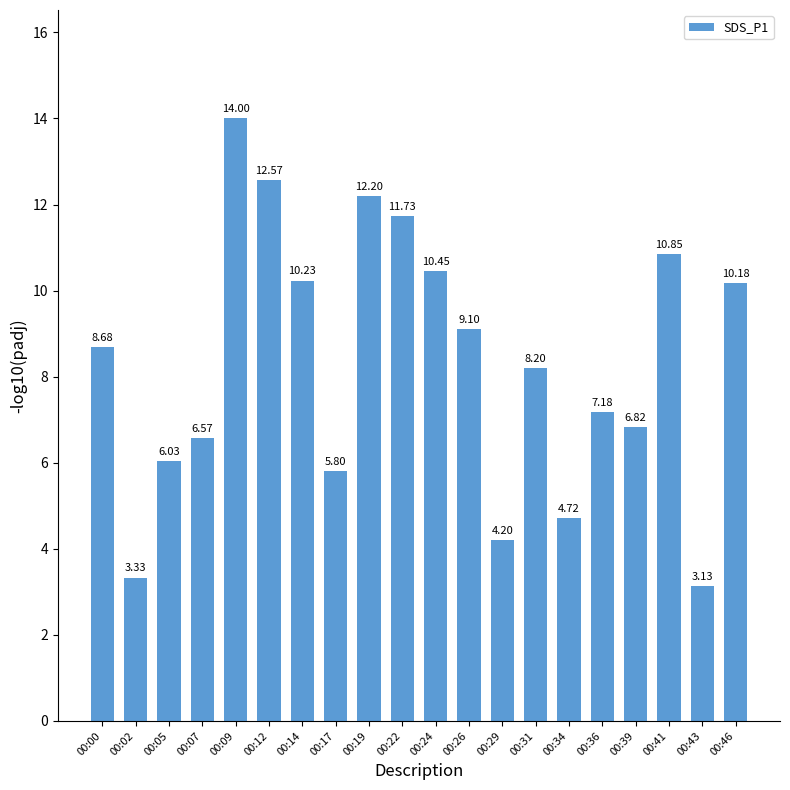

What is the change in value from 00:02 to 00:09?

+10.7